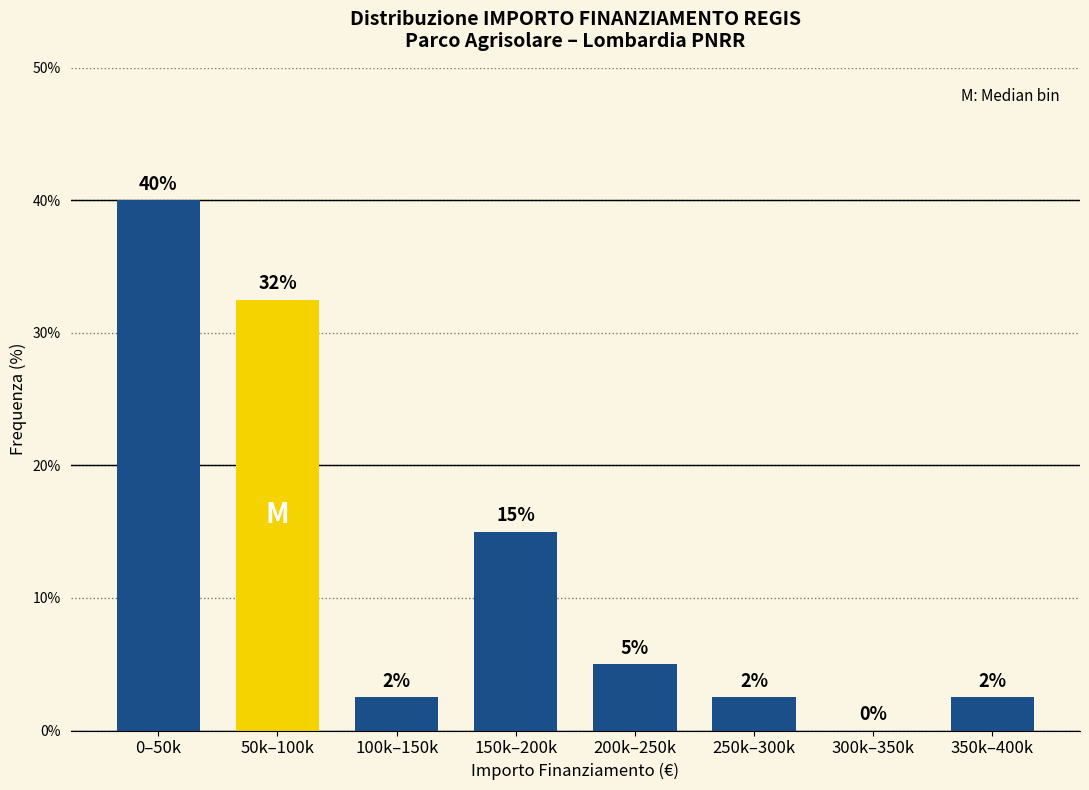

Where does the data first go above 5?

0–50k